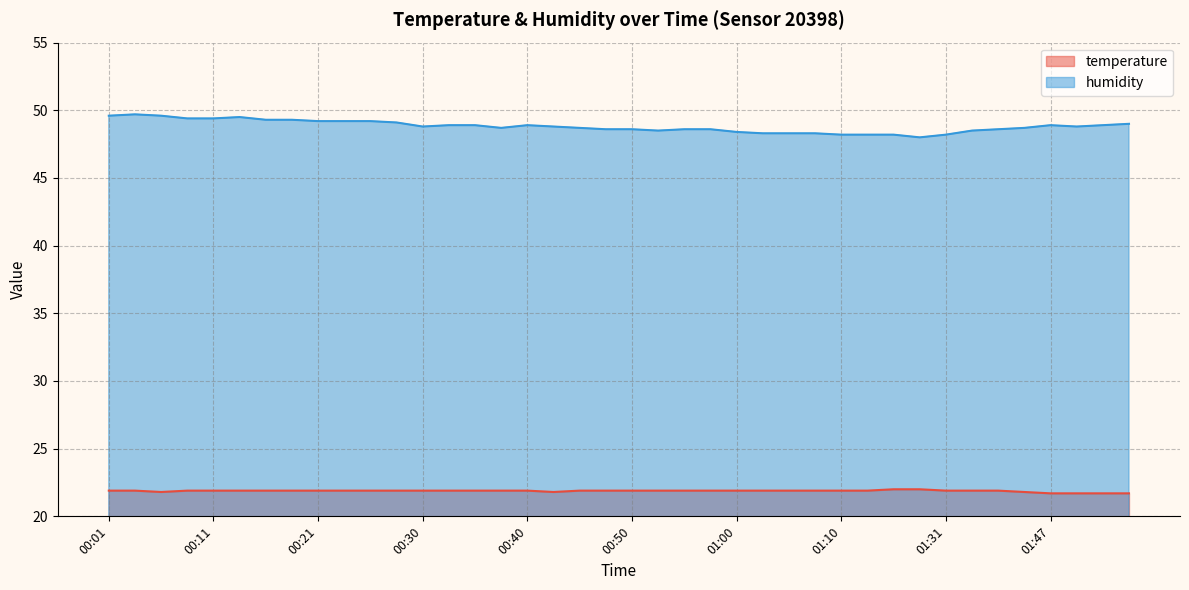

What is the spread (max minus min) of values at 01:44?

26.9